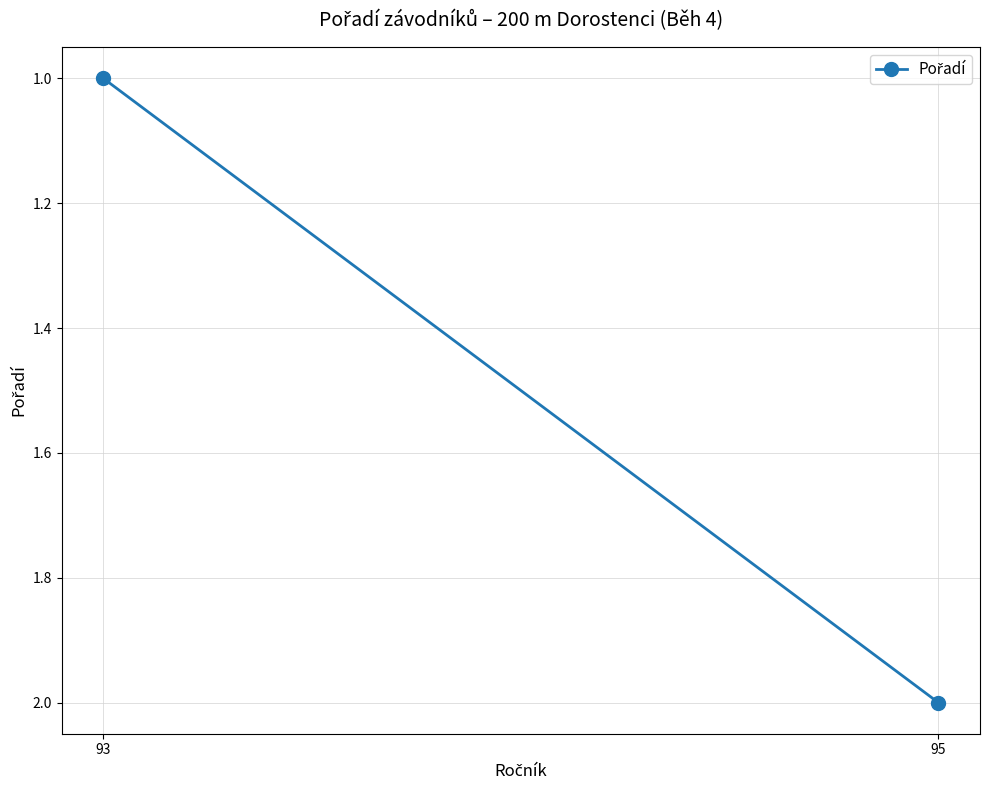

What is the value of the 2nd point from the left?

2